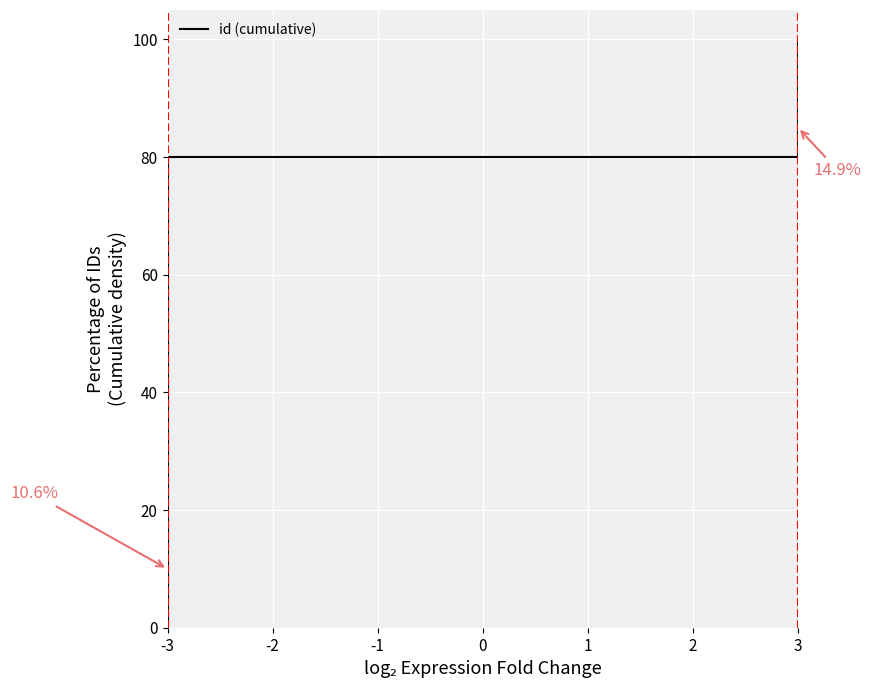

Is it true that the value at -3 is 0?

True